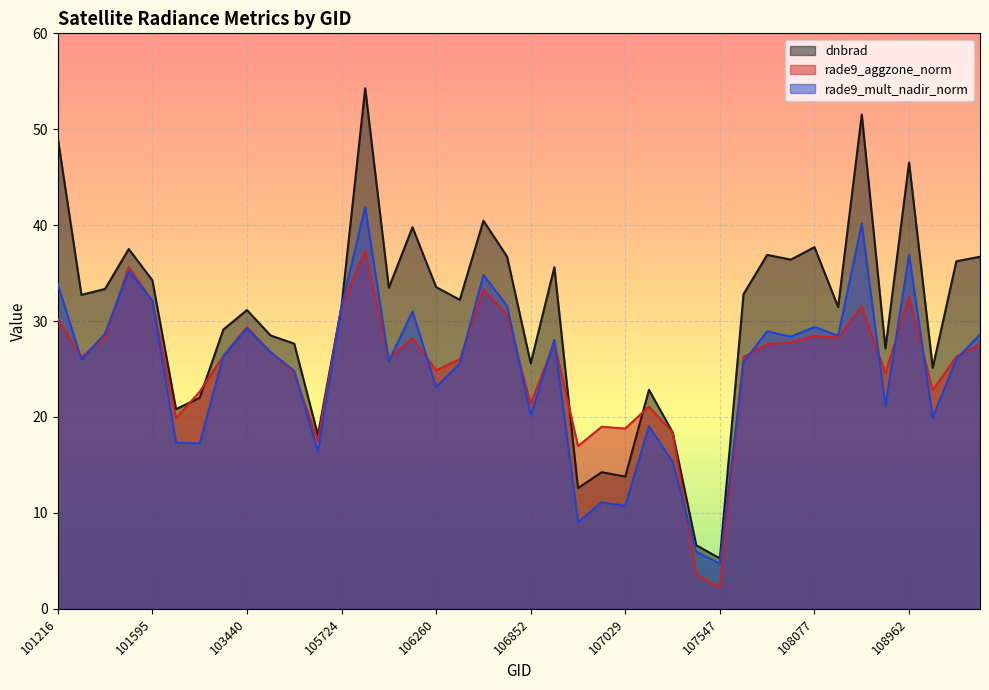

Where do rade9_mult_nadir_norm and rade9_aggzone_norm first cross each other?

101216 and 101225